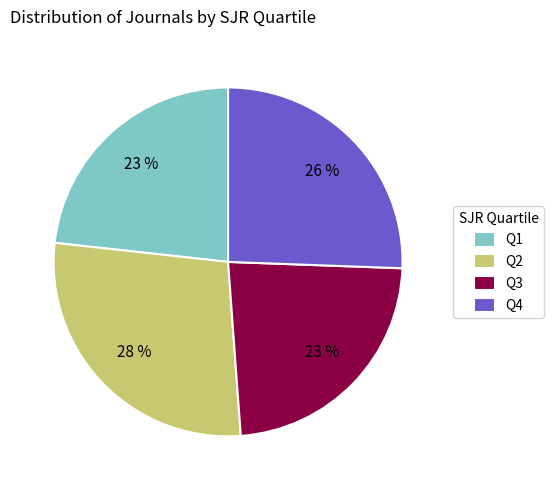

Which slice is the largest?

Q2